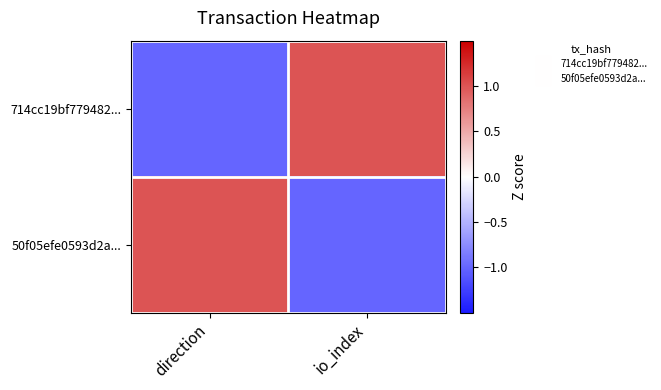

At how many categories does at least one series exceed 0?

2